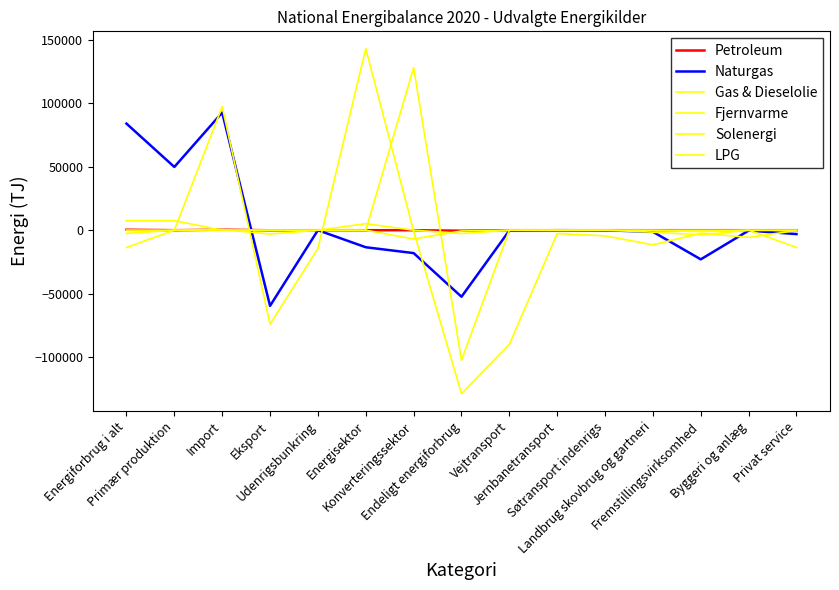

Which category has the lowest value across all series?

Endeligt energiforbrug